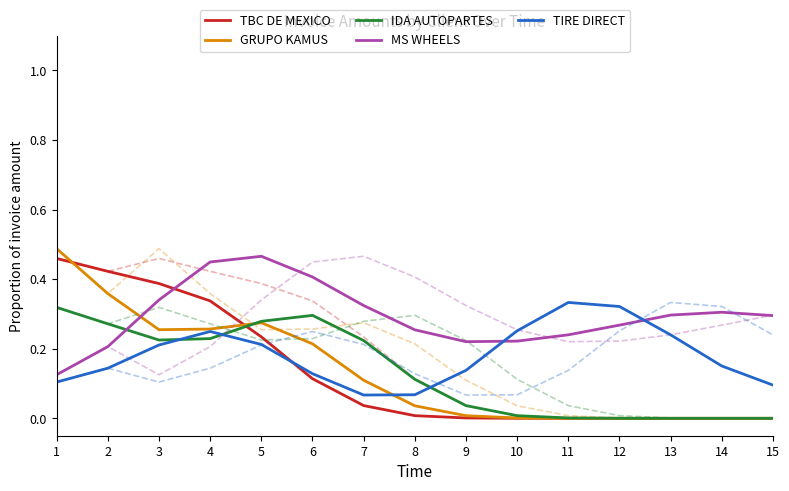

How many data points in TBC DE MEXICO are above 0?

10